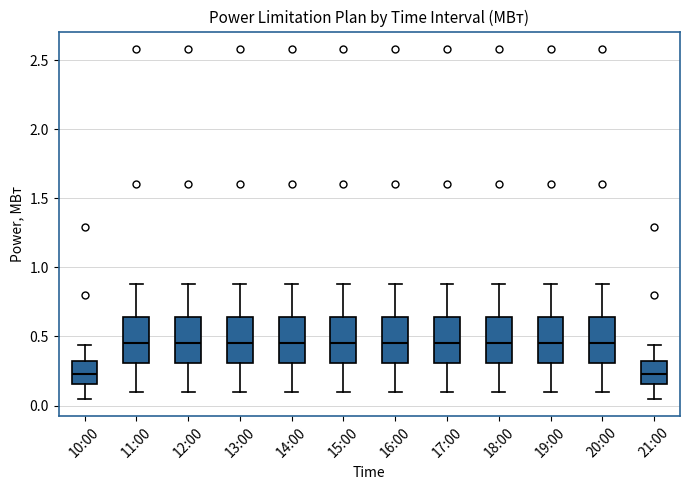

Reading left to right, read every box against the y-axis: the position of its median line, the range the box covers, and the ends of its whiskers. The values are not printed on the chart, so give them approximately, as read against the axis.

10:00: median 0.25, box 0.15 to 0.30, whiskers 0.05 to 0.45
11:00: median 0.45, box 0.30 to 0.65, whiskers 0.10 to 0.90
12:00: median 0.45, box 0.30 to 0.65, whiskers 0.10 to 0.90
13:00: median 0.45, box 0.30 to 0.65, whiskers 0.10 to 0.90
14:00: median 0.45, box 0.30 to 0.65, whiskers 0.10 to 0.90
15:00: median 0.45, box 0.30 to 0.65, whiskers 0.10 to 0.90
16:00: median 0.45, box 0.30 to 0.65, whiskers 0.10 to 0.90
17:00: median 0.45, box 0.30 to 0.65, whiskers 0.10 to 0.90
18:00: median 0.45, box 0.30 to 0.65, whiskers 0.10 to 0.90
19:00: median 0.45, box 0.30 to 0.65, whiskers 0.10 to 0.90
20:00: median 0.45, box 0.30 to 0.65, whiskers 0.10 to 0.90
21:00: median 0.25, box 0.15 to 0.30, whiskers 0.05 to 0.45